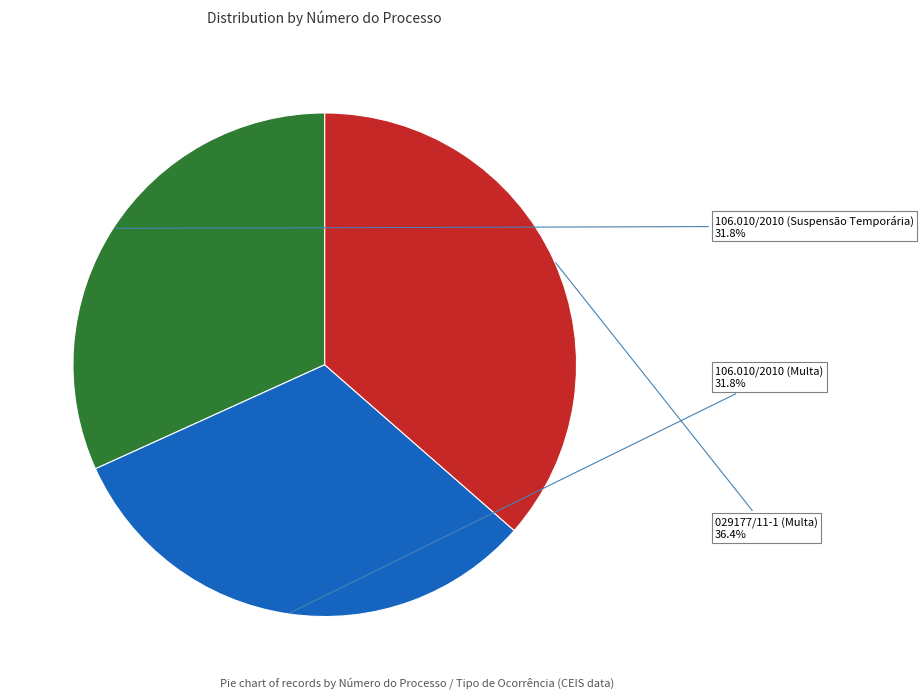

Does any single category account for the majority?

No